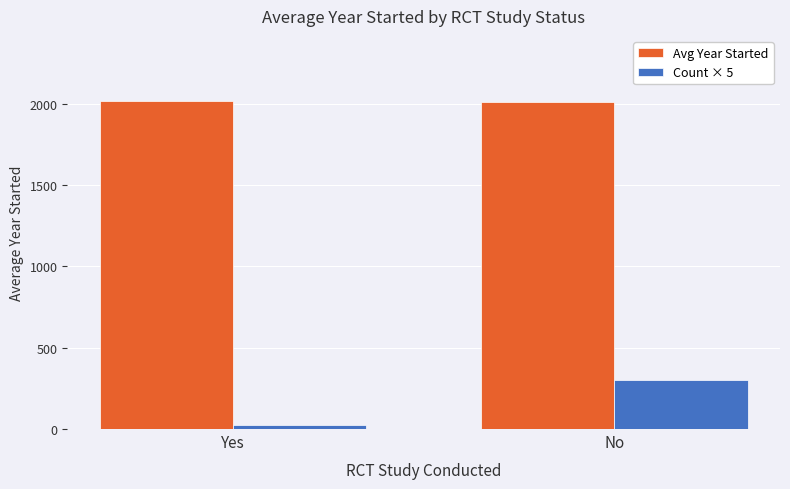

What is the label of the 1st bar from the right?

No